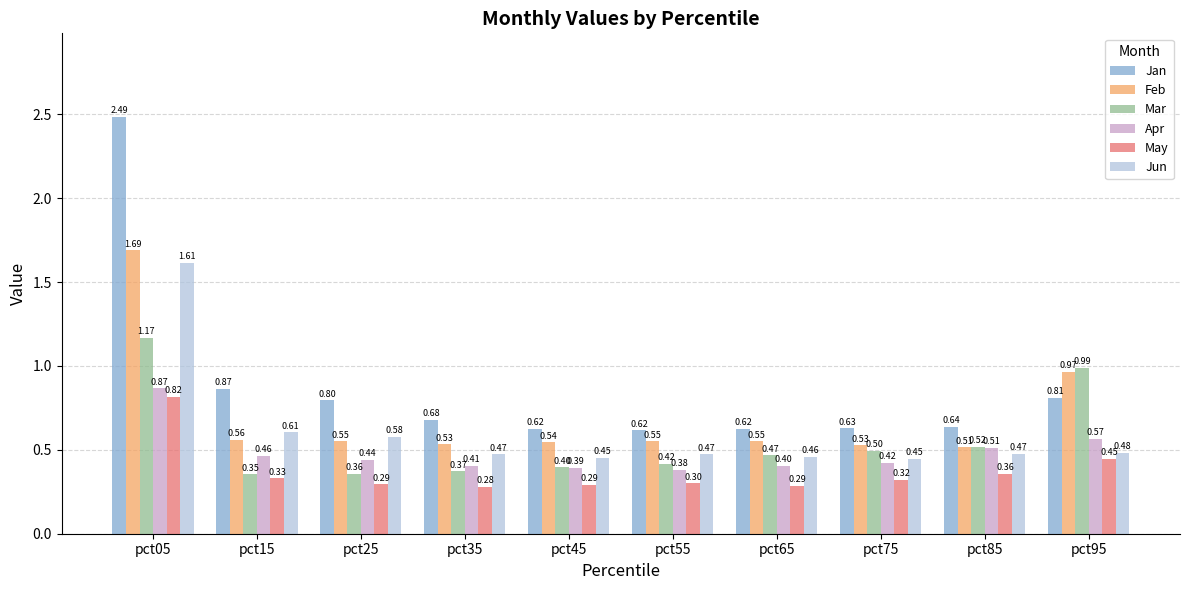

What is the sum of the May values at pct95 and pct85?

0.8